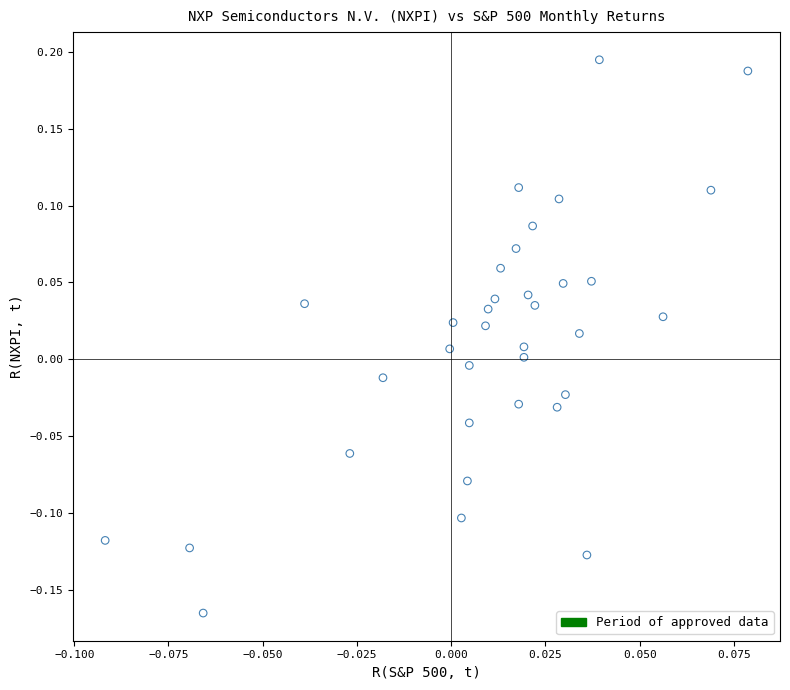

Count the number of points in this scatter plot.

35